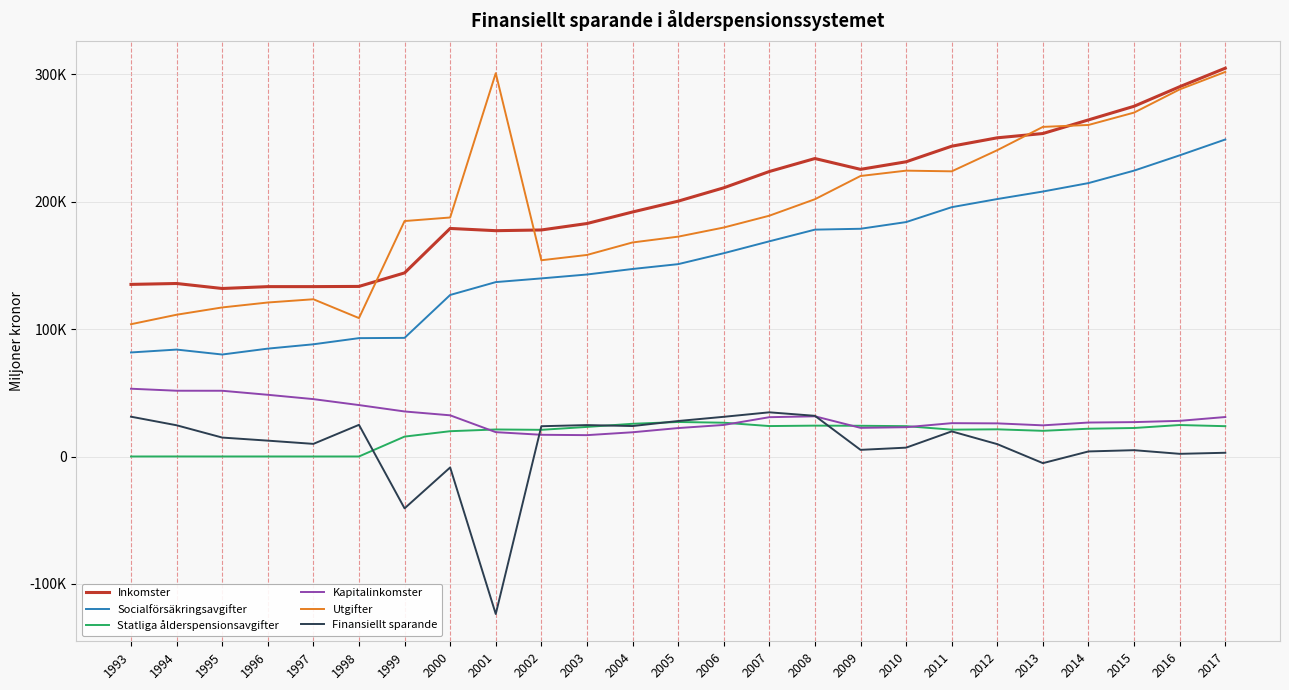

Reading right to left, transcribe all the data shown in this chart.

Inkomster: 2017=304867	2016=290309	2015=274966	2014=264268	2013=253568	2012=250206	2011=243613	2010=231377	2009=225447	2008=233937	2007=223741	2006=210940	2005=200469	2004=191966	2003=182904	2002=177852	2001=177289	2000=179048	1999=144144	1998=133529	1997=133373	1996=133366	1995=131905	1994=135827	1993=135120
Socialförsäkringsavgifter: 2017=248886	2016=236444	2015=224442	2014=214658	2013=208029	2012=202139	2011=195745	2010=184045	2009=178792	2008=178109	2007=168942	2006=159596	2005=151018	2004=147219	2003=142884	2002=139828	2001=136924	2000=126824	1999=93134	1998=92928	1997=88098	1996=84695	1995=80075	1994=83953	1993=81692
Statliga ålderspensionsavgifter: 2017=23803	2016=24710	2015=22382	2014=21816	2013=20164	2012=21340	2011=21088	2010=23830	2009=24125	2008=24238	2007=23902	2006=26536	2005=27096	2004=25691	2003=23224	2002=20947	2001=21223	2000=19865	1999=15630	1998=28	1997=17	1996=31	1995=26	1994=42	1993=18
Kapitalinkomster: 2017=30997	2016=28000	2015=27000	2014=26672	2013=24466	2012=26015	2011=26178	2010=23002	2009=22502	2008=31561	2007=30867	2006=24778	2005=22327	2004=19031	2003=16772	2002=17054	2001=19119	2000=32339	1999=35362	1998=40379	1997=45058	1996=48450	1995=51615	1994=51638	1993=53209
Utgifter: 2017=301930	2016=288209	2015=270000	2014=260289	2013=258776	2012=240500	2011=223887	2010=224422	2009=220230	2008=201993	2007=189049	2006=179770	2005=172605	2004=168048	2003=158235	2002=154072	2001=300930	2000=187644	1999=184854	1998=108674	1997=123456	1996=120909	1995=117030	1994=111305	1993=103858
Finansiellt sparande: 2017=2937	2016=2100	2015=4965	2014=3979	2013=-5208	2012=9706	2011=19726	2010=6955	2009=5217	2008=31944	2007=34692	2006=31170	2005=27864	2004=23918	2003=24669	2002=23780	2001=-123641	2000=-8596	1999=-40710	1998=24855	1997=9917	1996=12457	1995=14875	1994=24522	1993=31262